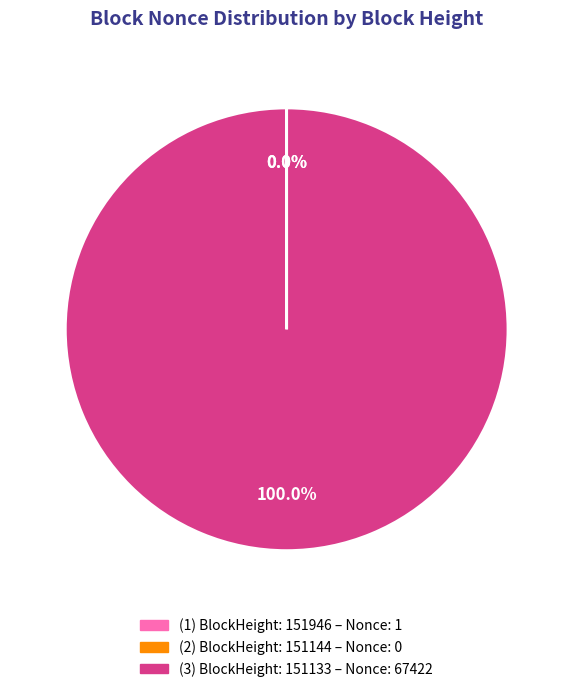

Does any single category account for the majority?

Yes